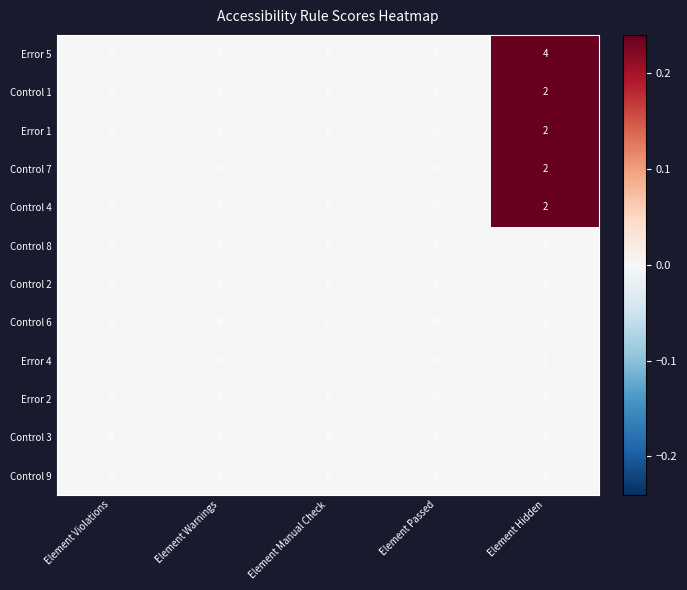

What is the greatest value displayed?

4